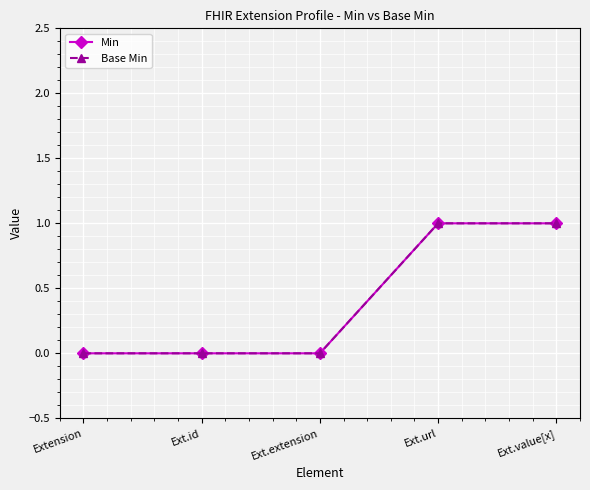

Which category has the lowest value across all series?

Extension